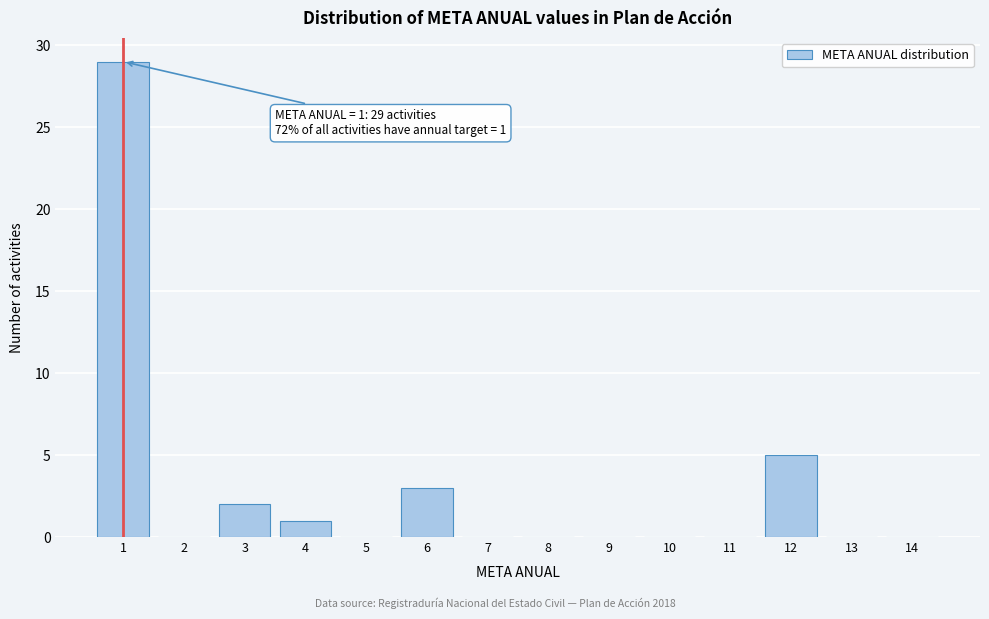

Reading right to left, list all the values displayed in this chart.

14=0	13=0	12=5	11=0	10=0	9=0	8=0	7=0	6=3	5=0	4=1	3=2	2=0	1=29